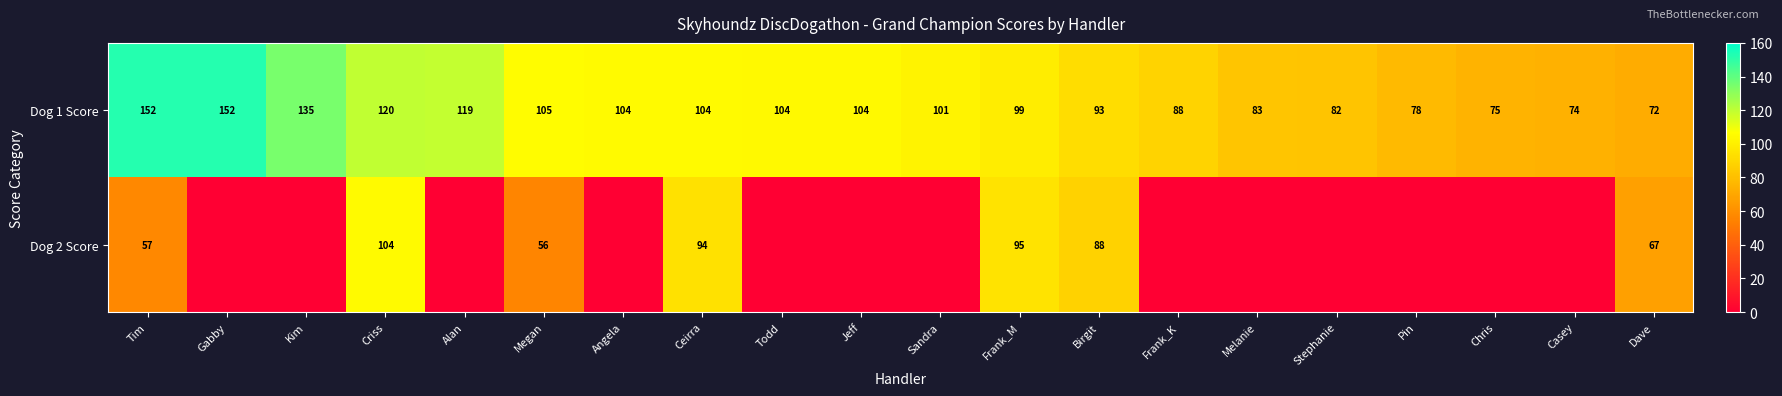

The Dog 1 Score series shows 53.3 at Stephanie. True or false?

False